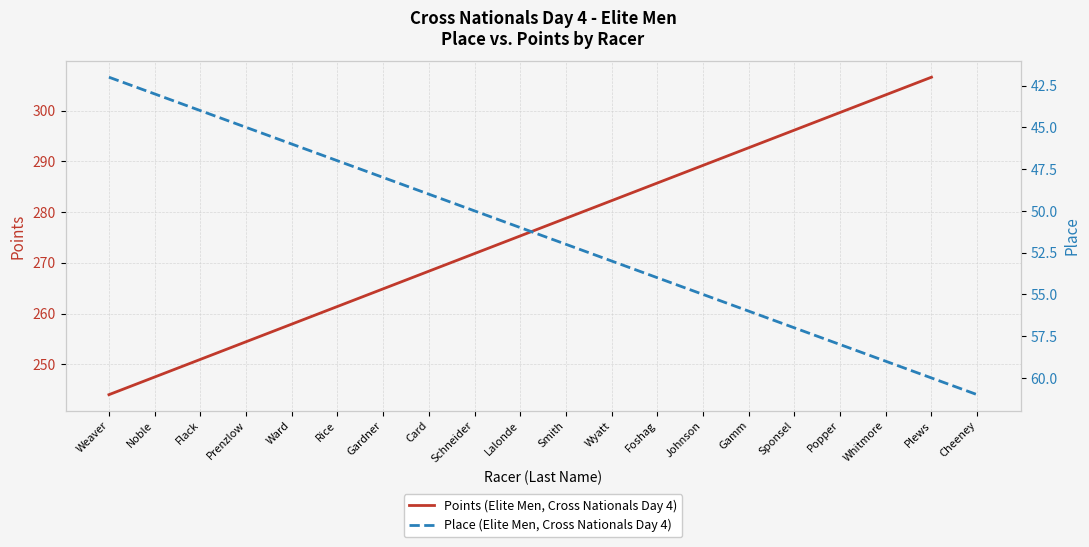

The value of Points (Elite Men, Cross Nationals Day 4) at Smith is 429.1. True or false?

False